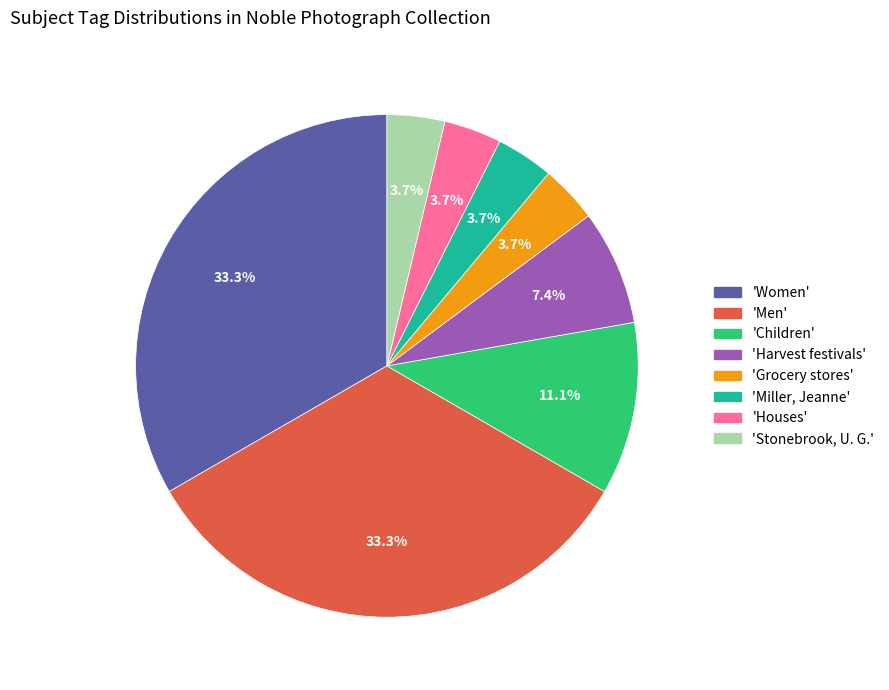

Is there a majority slice in this chart?

No